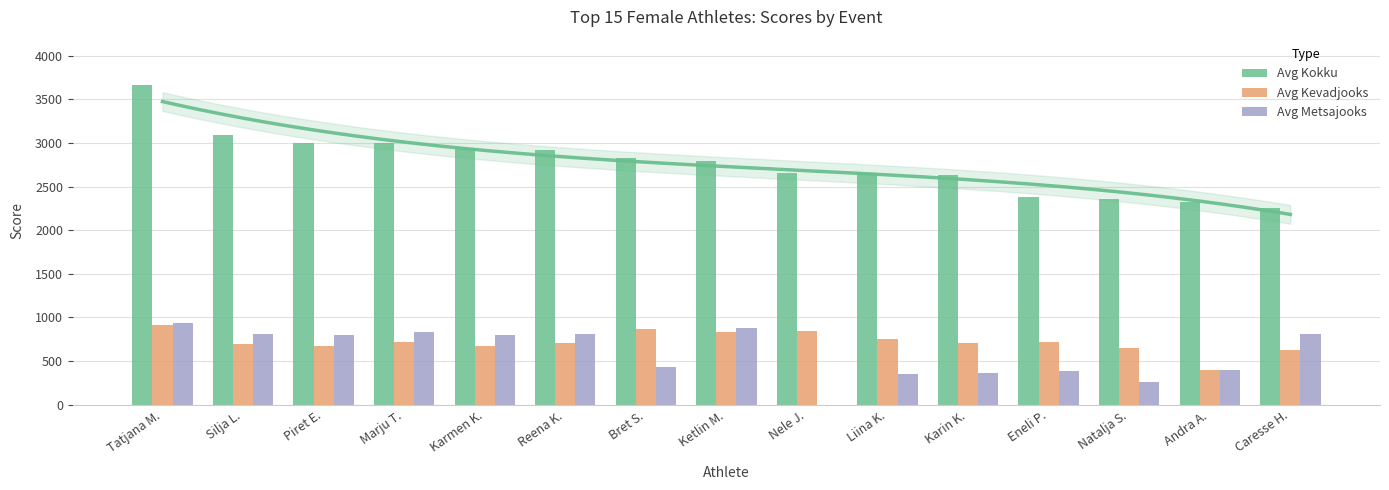

Which series has the largest total across all categories?

Avg Kokku